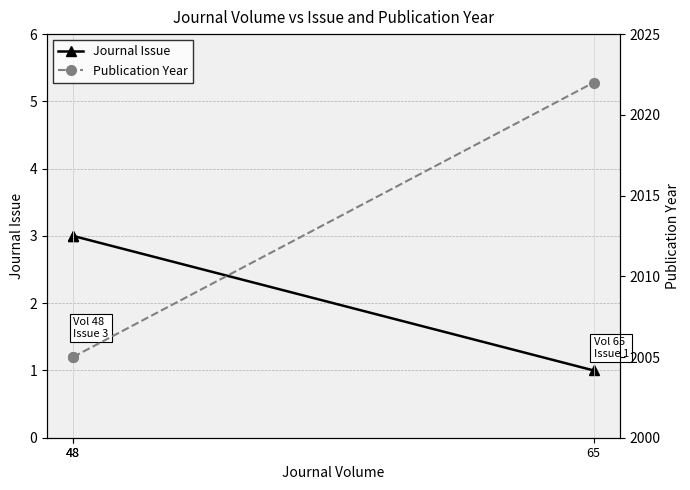

Which series has the widest spread of values?

Publication Year